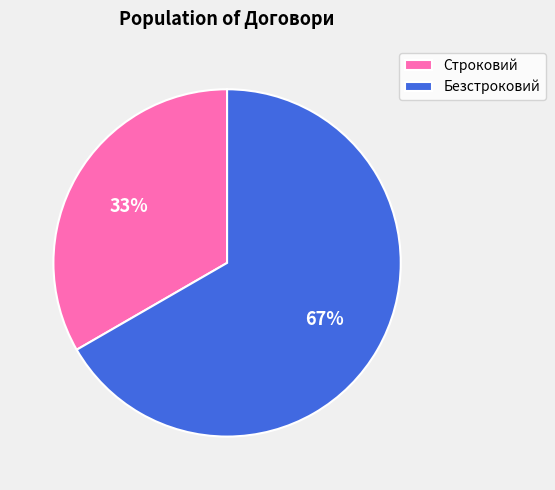

To the nearest percent, what is the average slice percentage?

50%